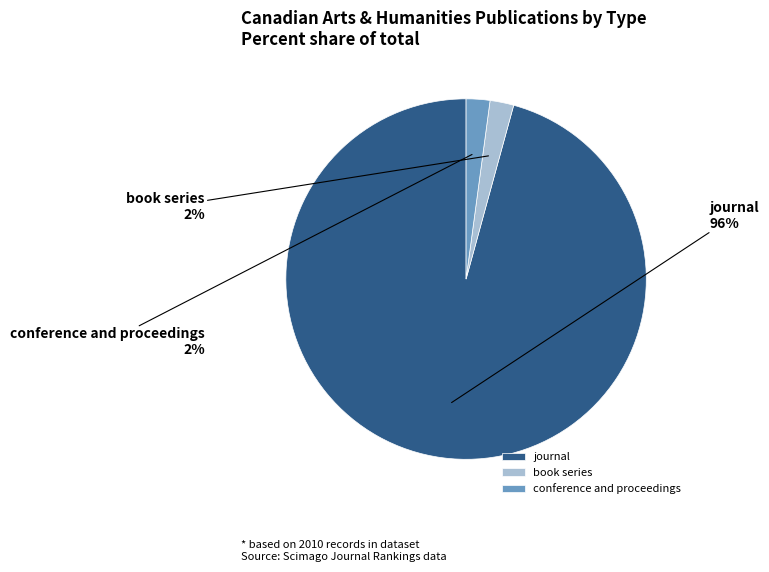

What percentage is the conference and proceedings slice, to the nearest percent?

2%